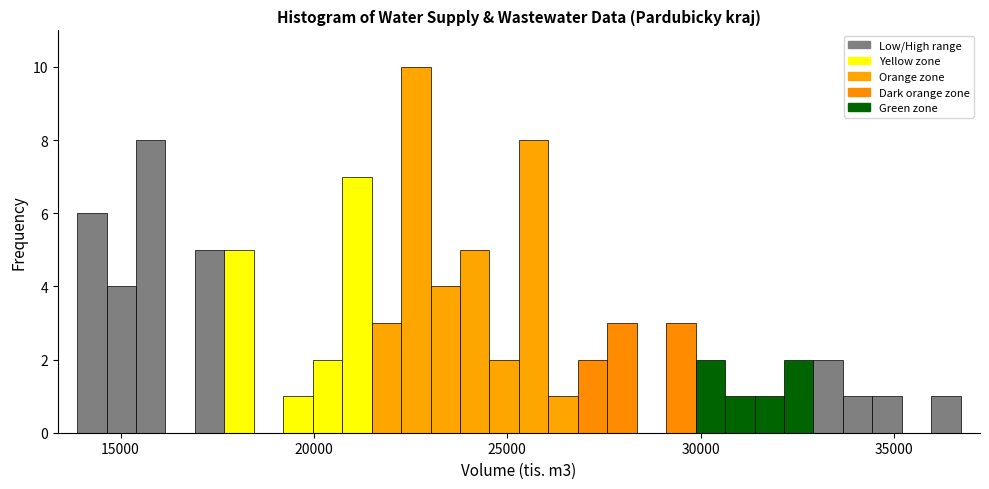

Around what value on the x-axis is the tallest bar? Give the approximate position of its centre, as read against the axis.

22500